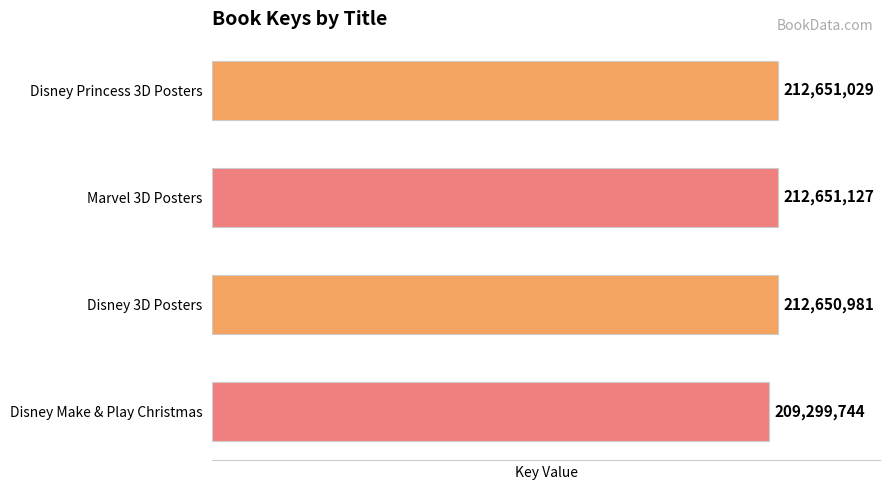

Which label corresponds to the smallest value in the chart?

Disney Make & Play Christmas